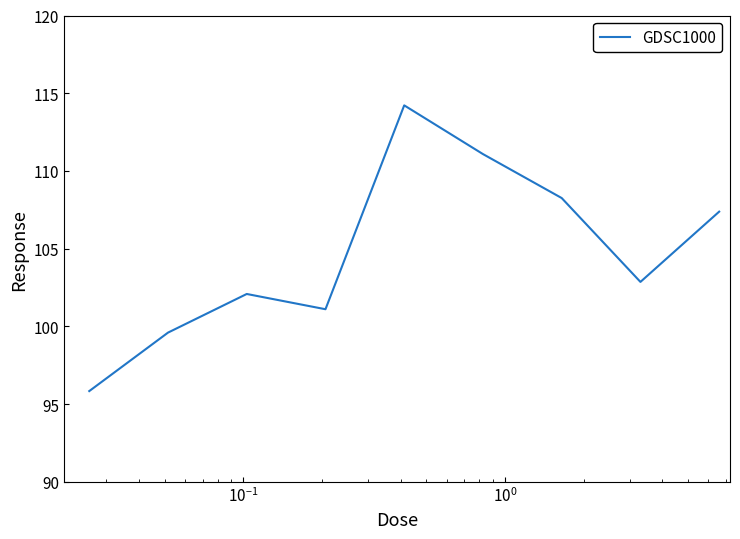

What is the difference between the maximum and minimum values?

18.4